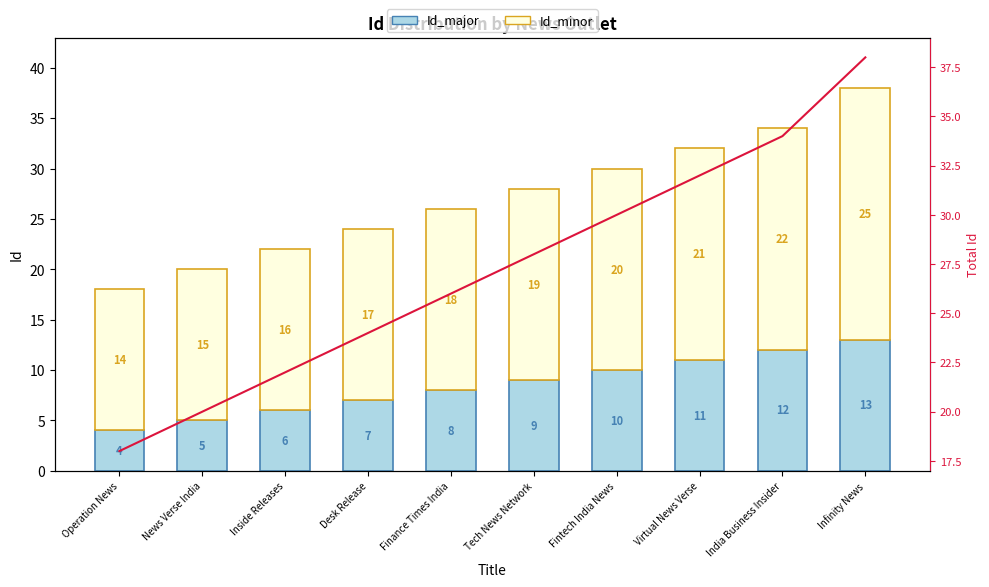

What is the difference between the second highest and minimum values in the Id_major series?

8